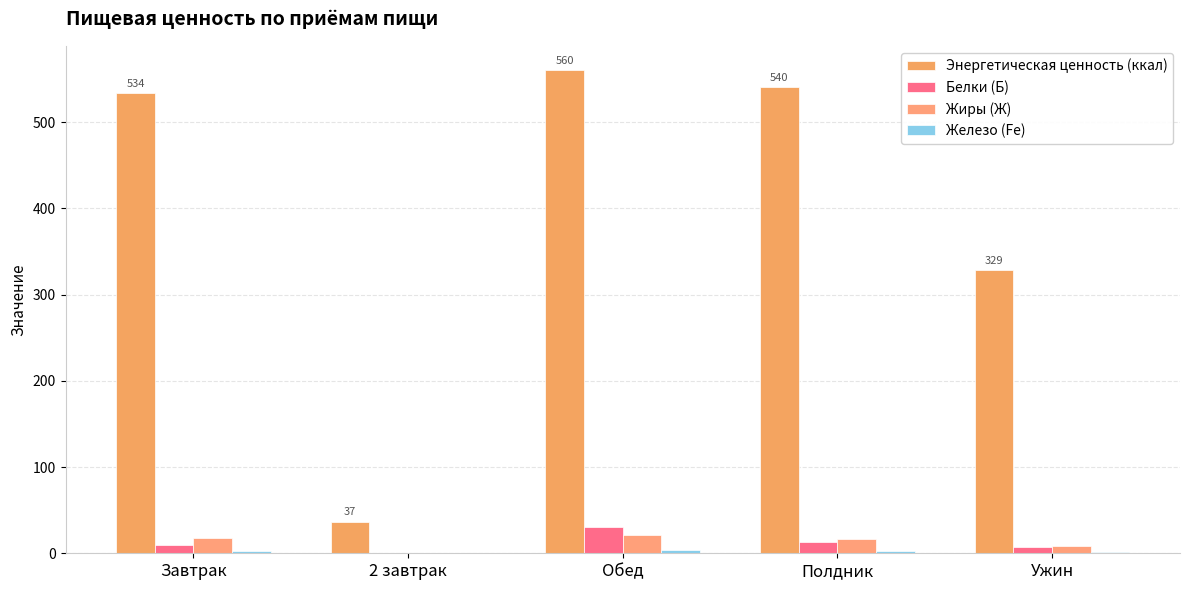

What is the average value of the Белки (Б) series?

12.1